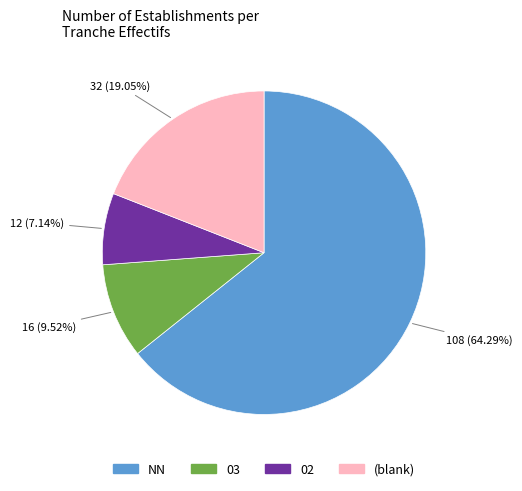

Does any single category account for the majority?

Yes